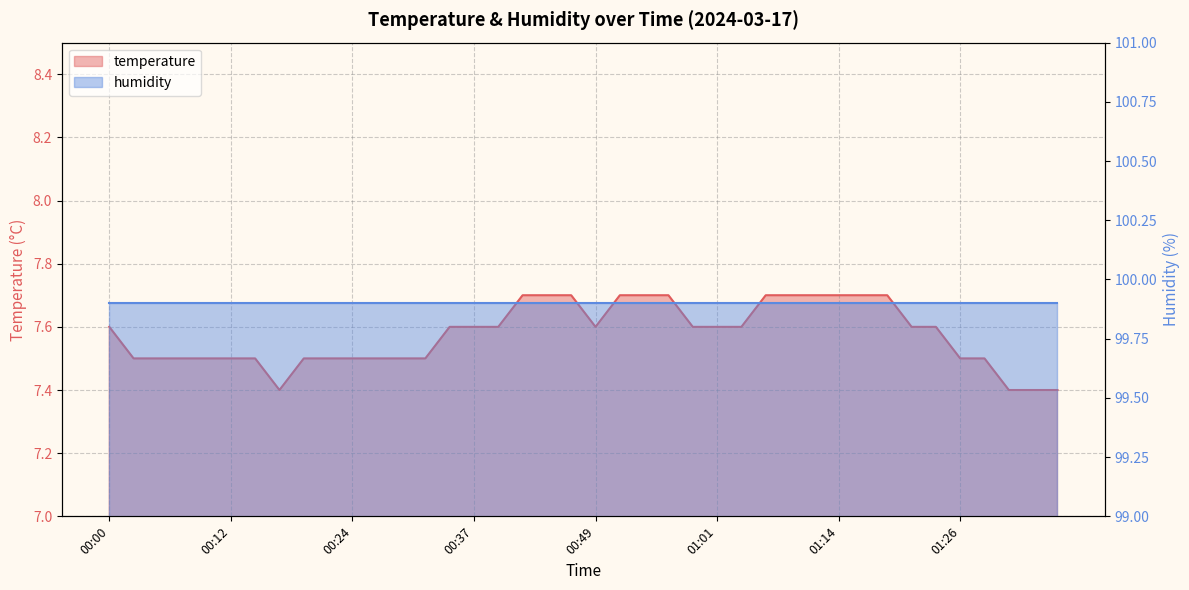

The chart shows a value of 7.5 at 01:26. True or false?

True